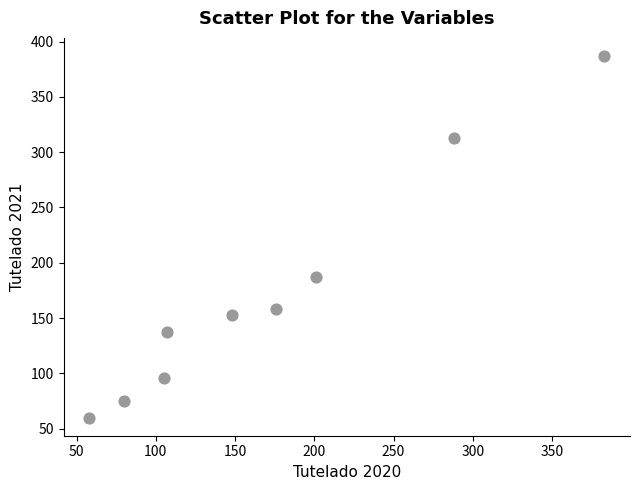

What is the average X value?

172